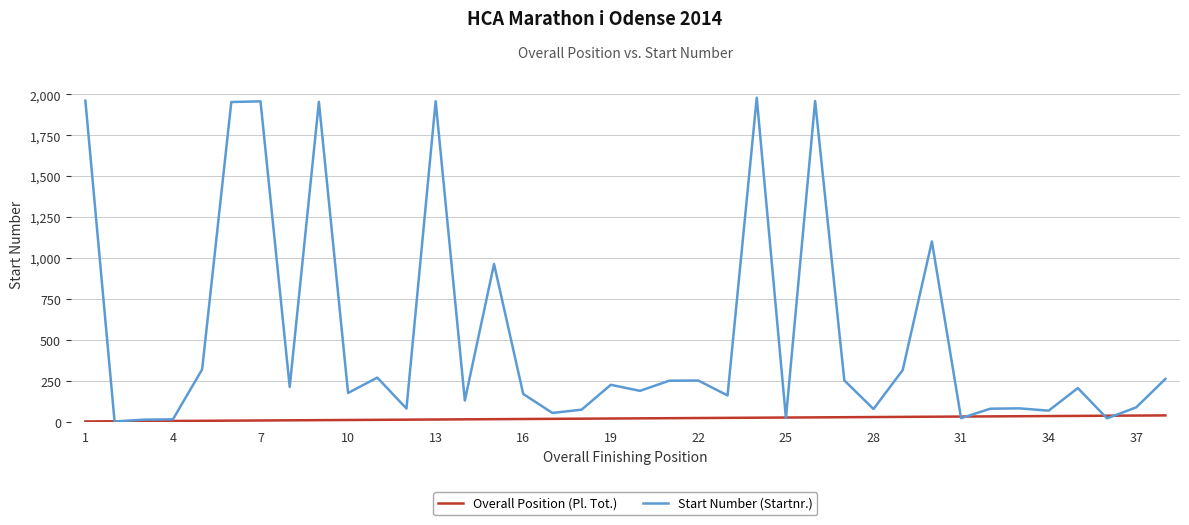

What is the greatest value displayed?

1979